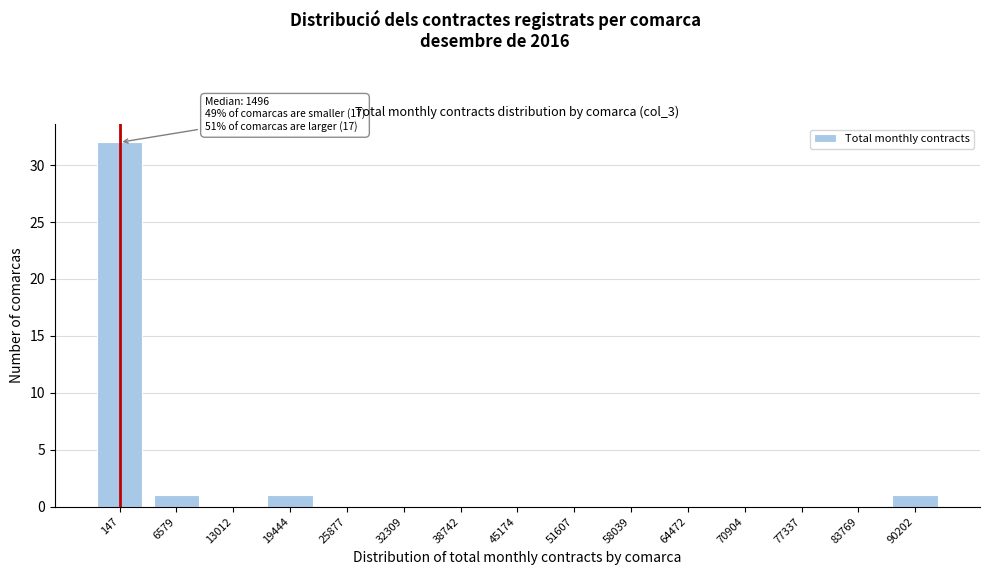

Reading left to right, extract all data points from this chart.

147=32	6579=1	13012=0	19444=1	25877=0	32309=0	38742=0	45174=0	51607=0	58039=0	64472=0	70904=0	77337=0	83769=0	90202=1